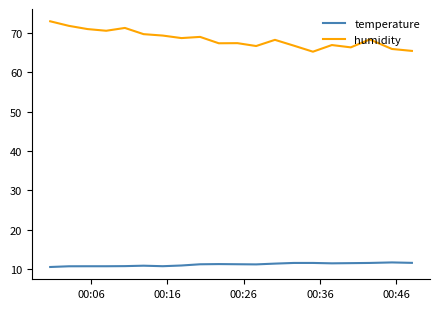

True or false: temperature and humidity intersect in this chart.

False